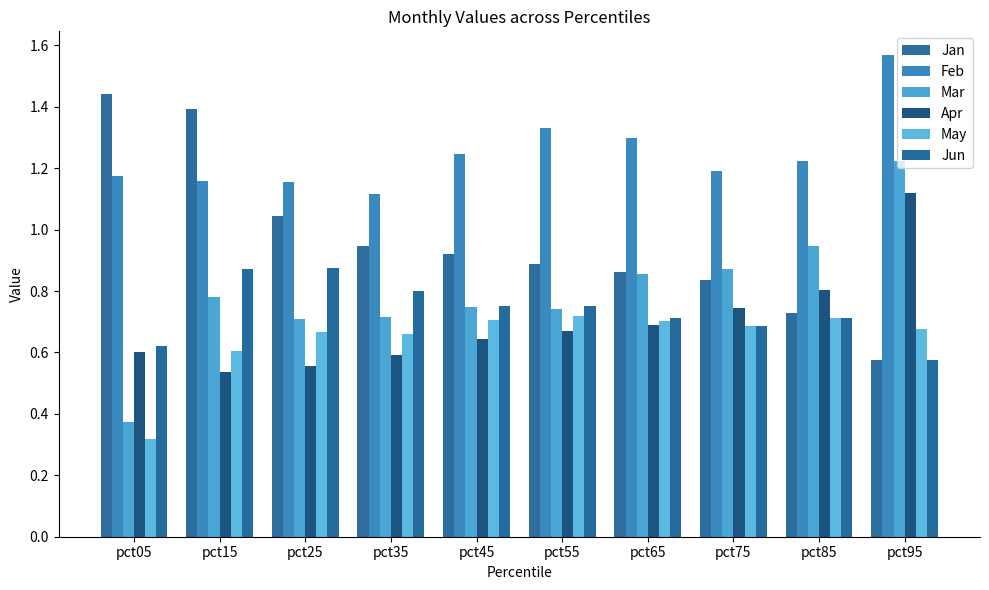

What is the spread (max minus min) of values at pct35?

0.5